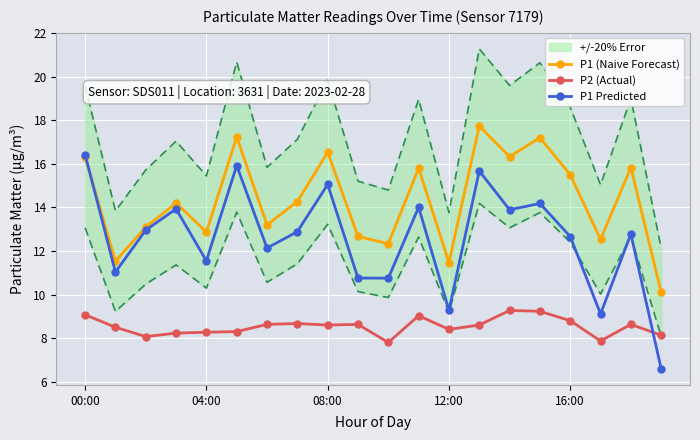

At which category is the sum across all series the highest?

13